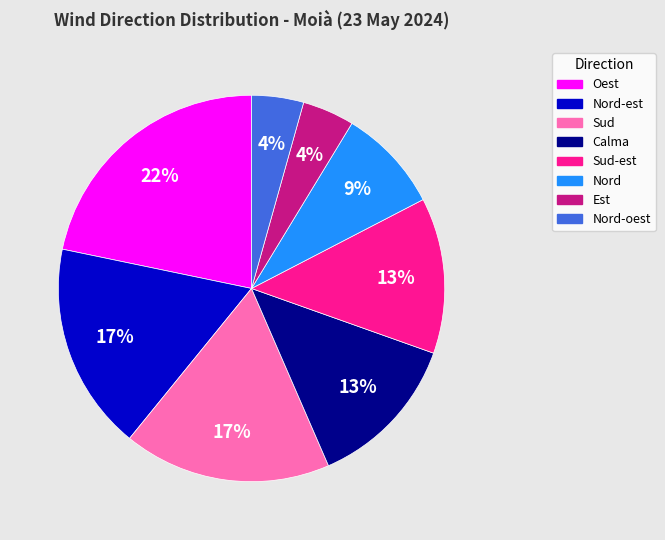

To the nearest percent, what is the average slice percentage?

12%